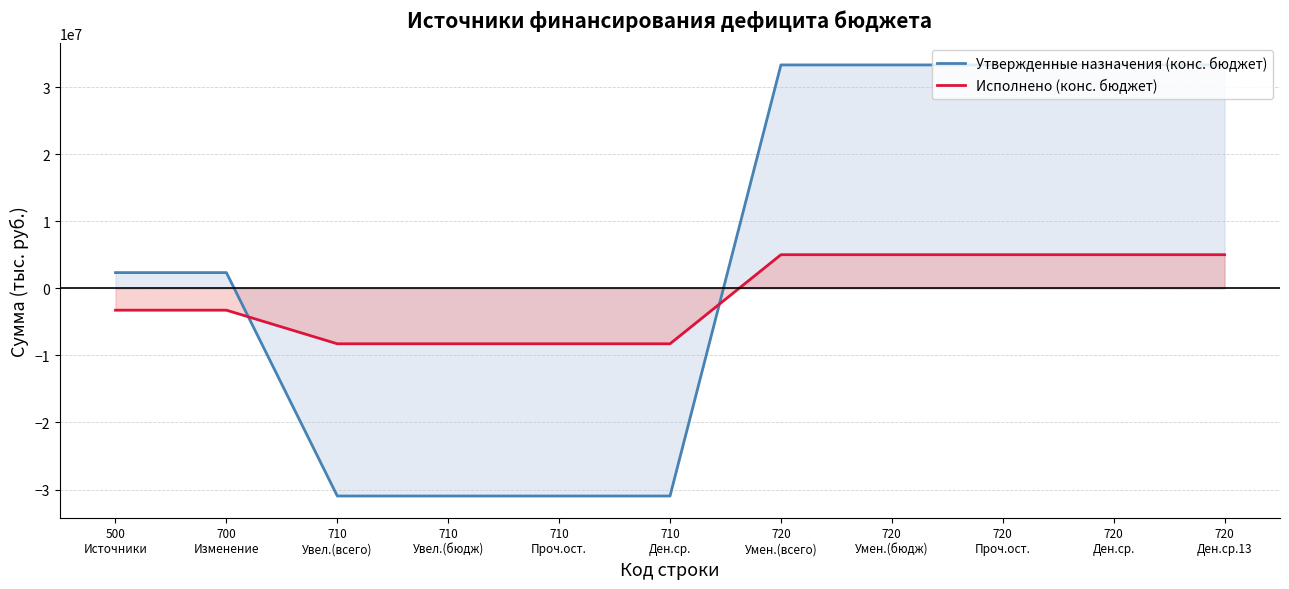

What is the average value of the Утвержденные назначения (конс. бюджет) series?

4303314.4